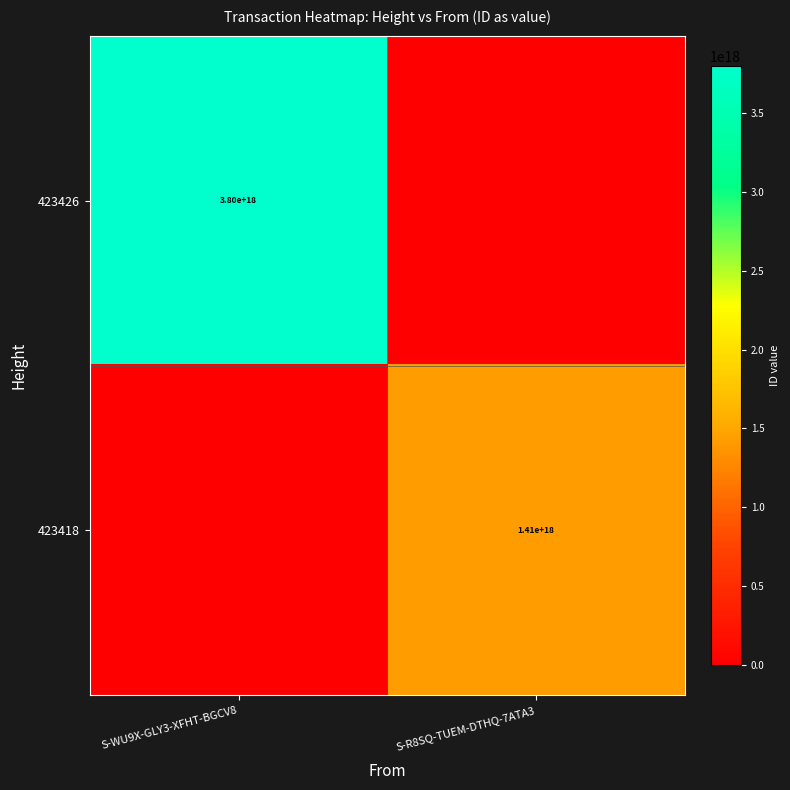

Is the value of 423426 at S-WU9X-GLY3-XFHT-BGCV8 greater than the value of 423418 at S-R8SQ-TUEM-DTHQ-7ATA3?

Yes